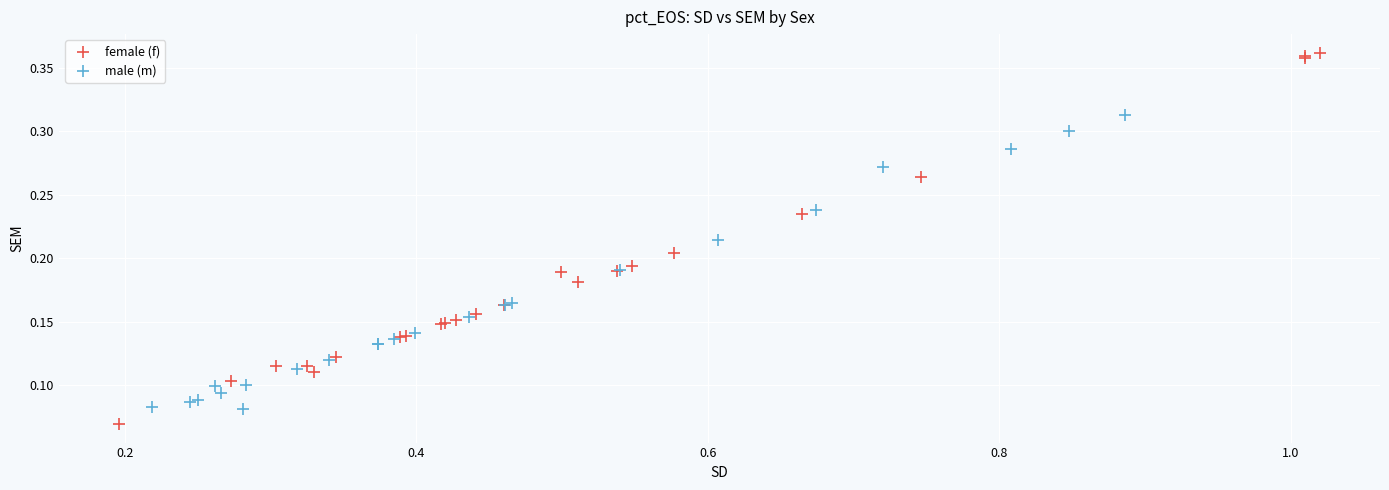

Which series contains the highest Y value?

female (f)